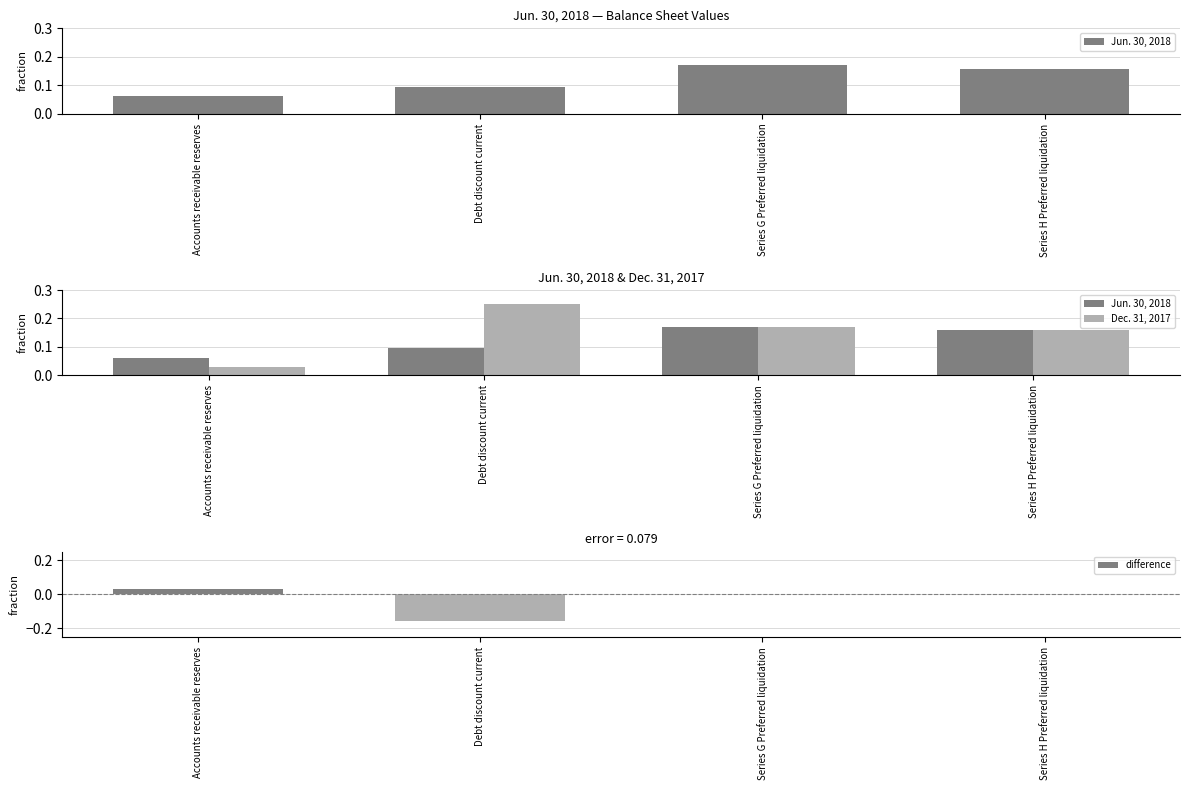

Where is Dec. 31, 2017 nearest to the value 0?

Accounts receivable reserves